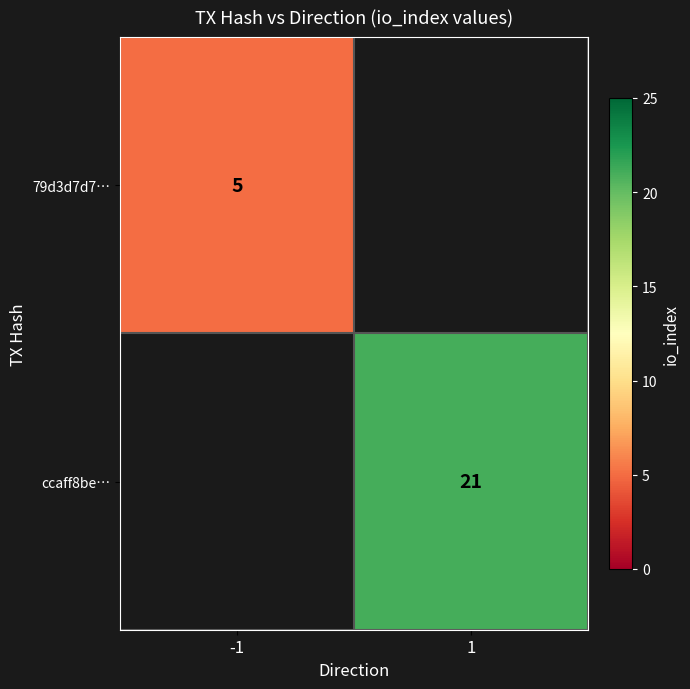

Which has a higher value, -1 or 1?

1